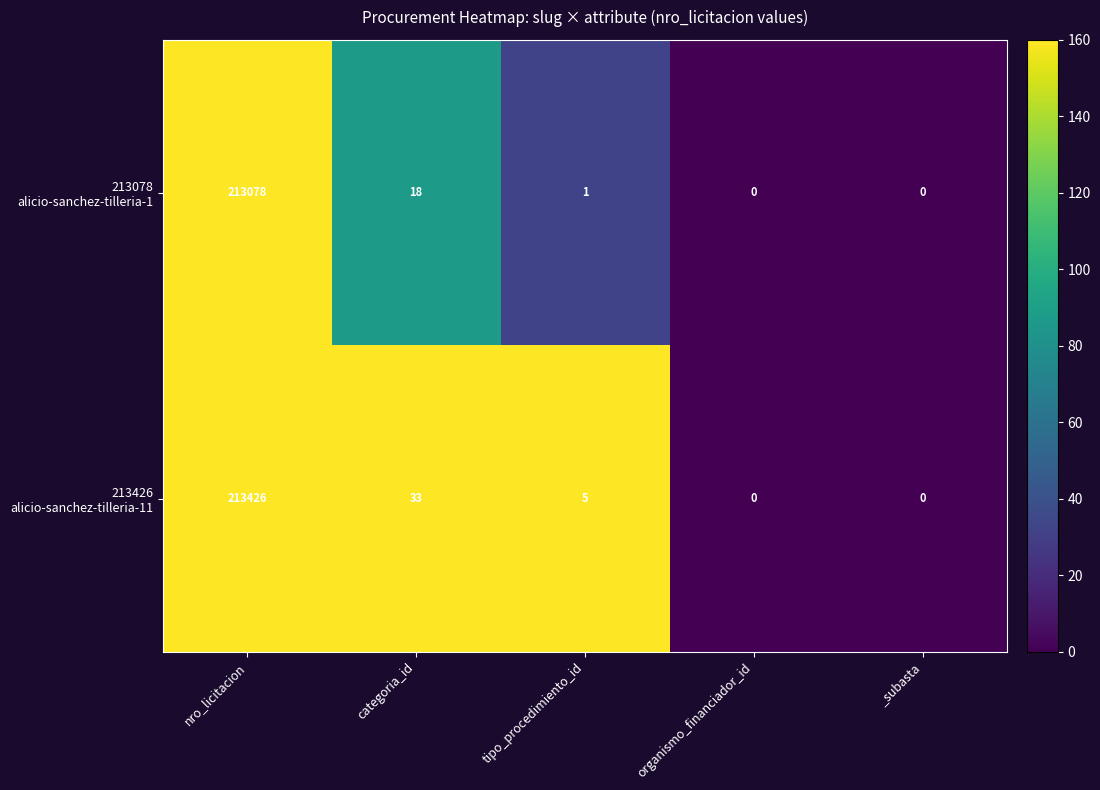

What is the greatest value displayed?

213426